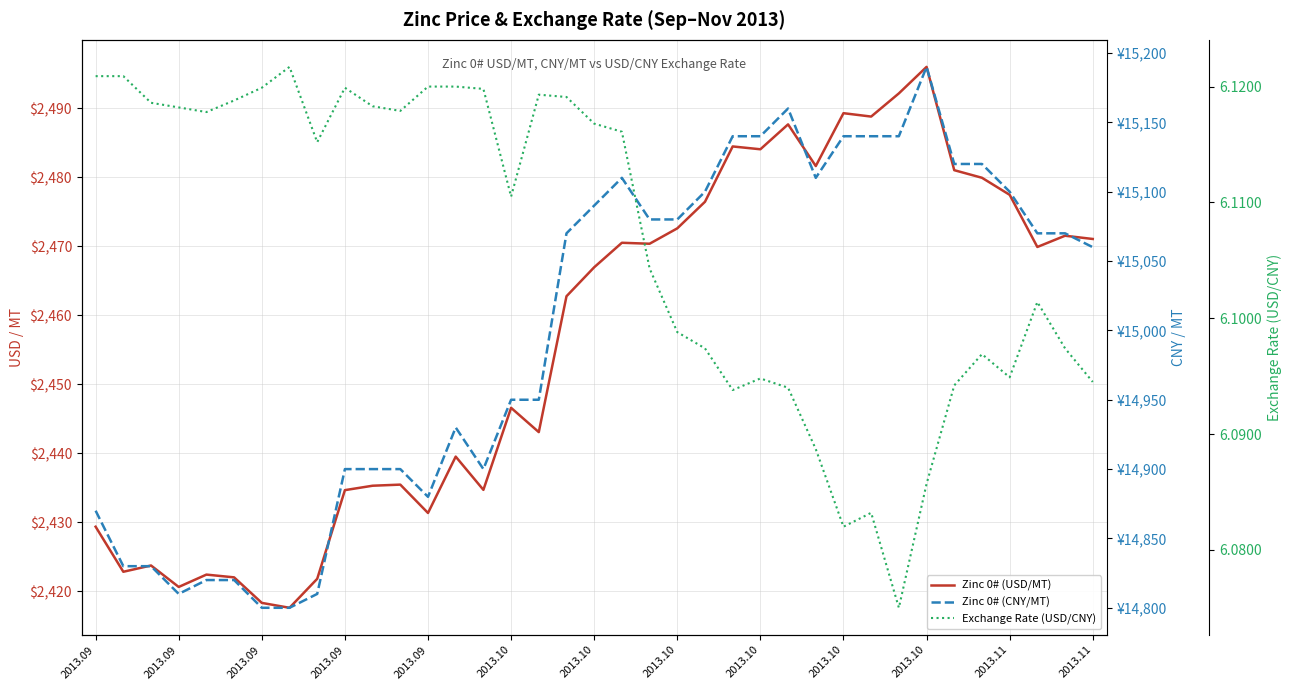

Count the number of categories in the chart.

37